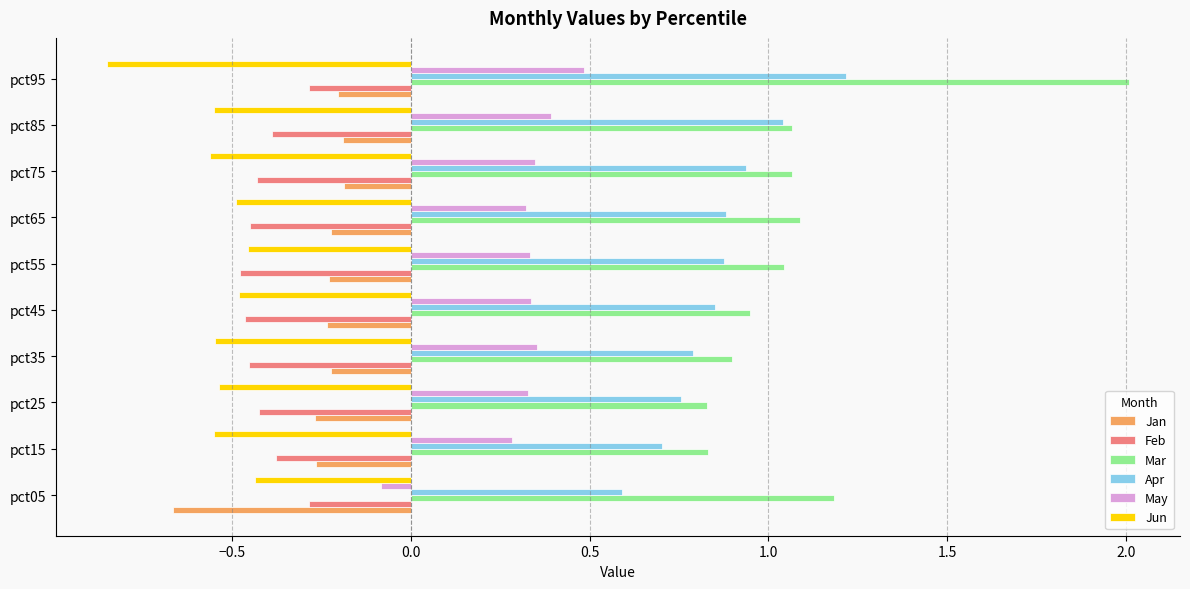

Where is May nearest to the value 0?

pct05